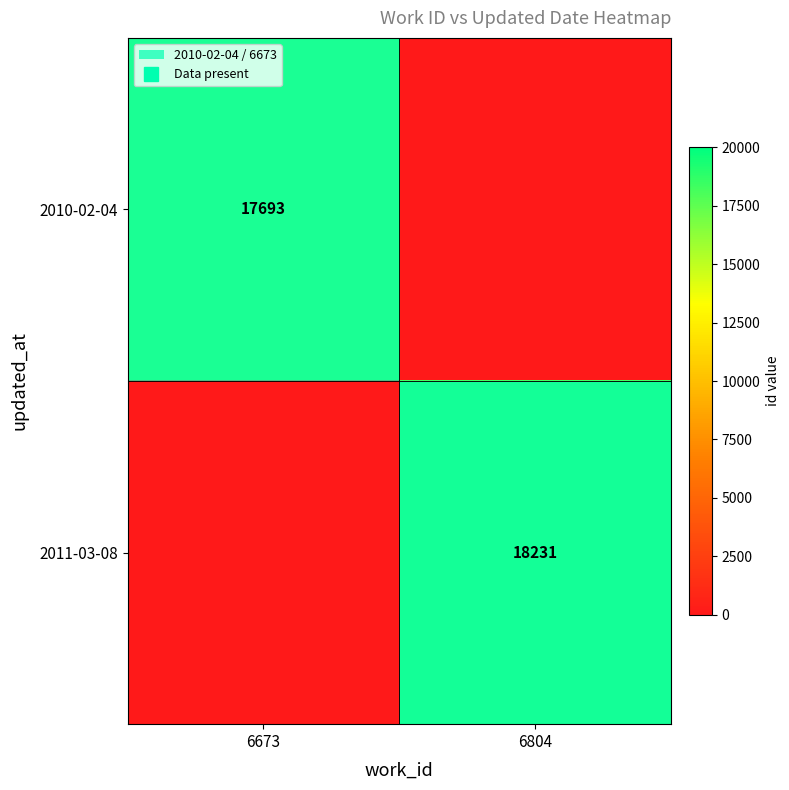

What is the maximum value shown in the chart?

18231